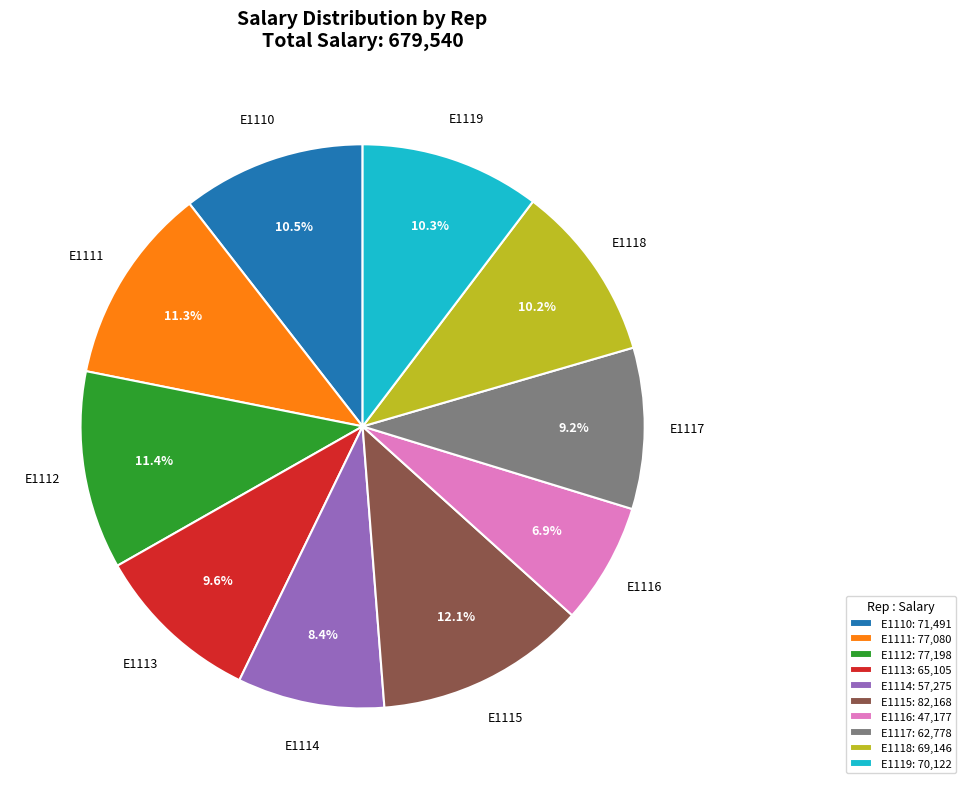

Which slice is the largest?

E1115